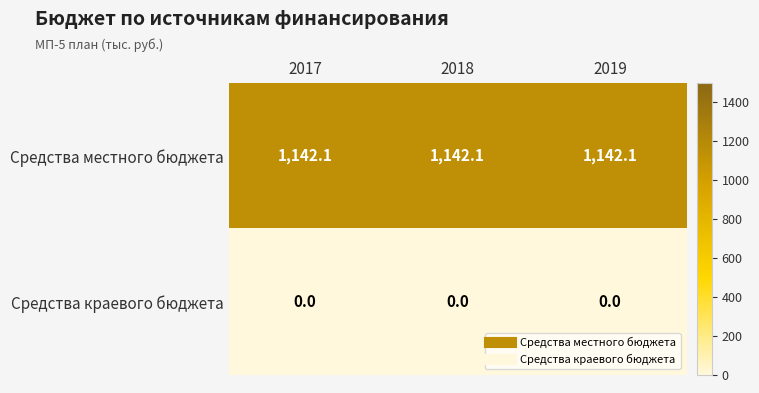

At how many categories does at least one series exceed 239?

3